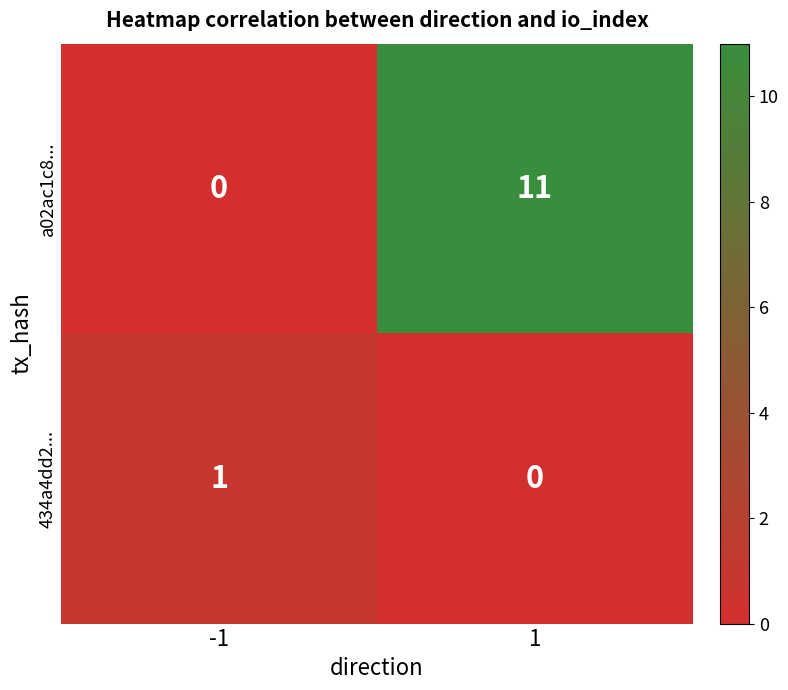

The 434a4dd2... series shows 0 at 1. True or false?

True